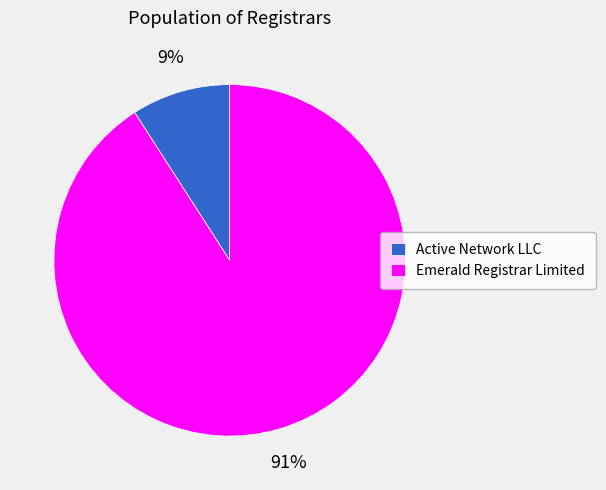

How many slices are in this pie chart?

2